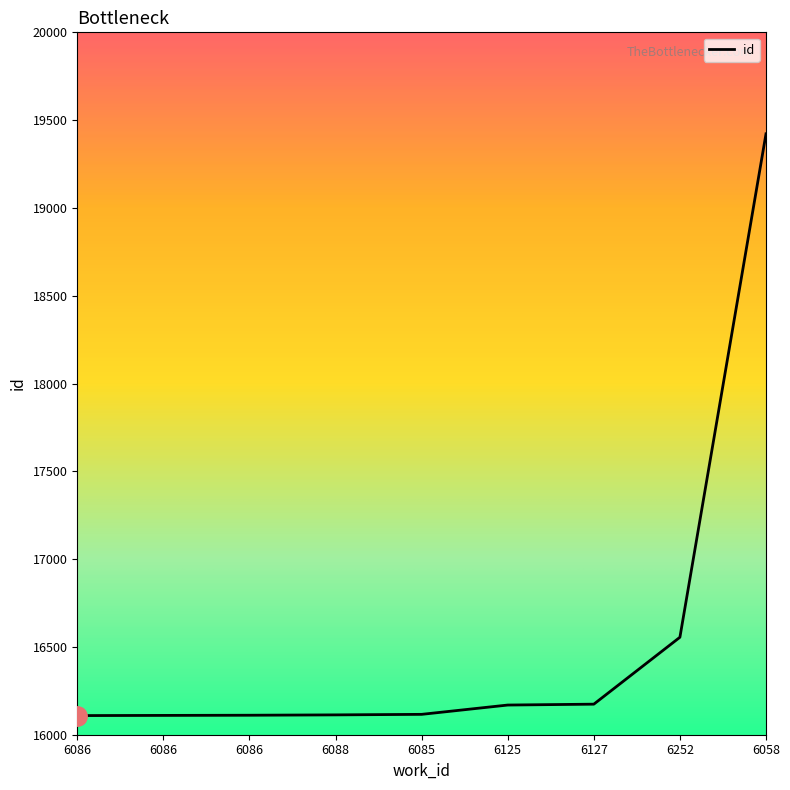

Is it true that the value at 6252 is 6554?

False